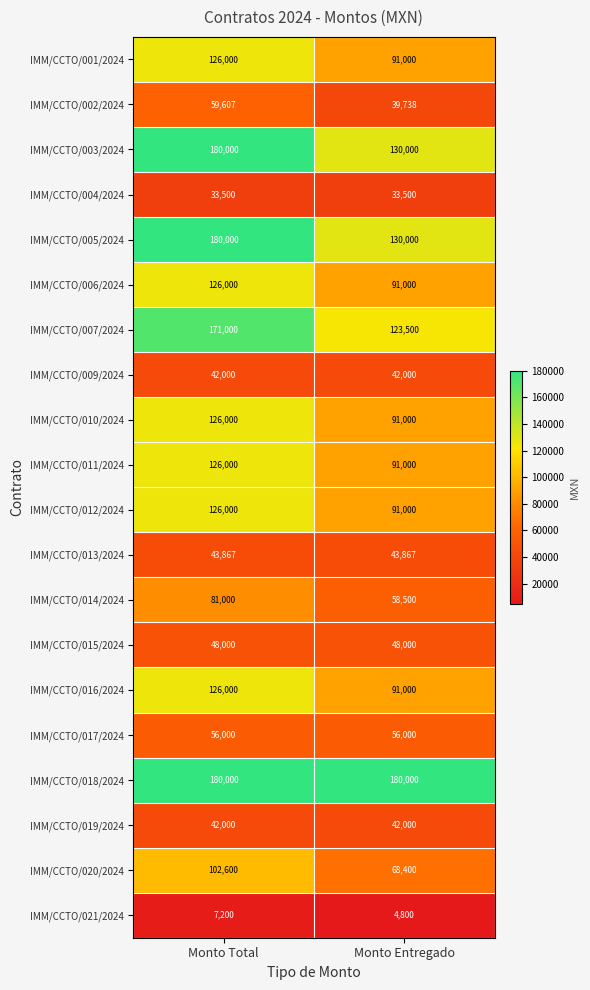

What is the total value across all series at Monto Entregado?

1546305